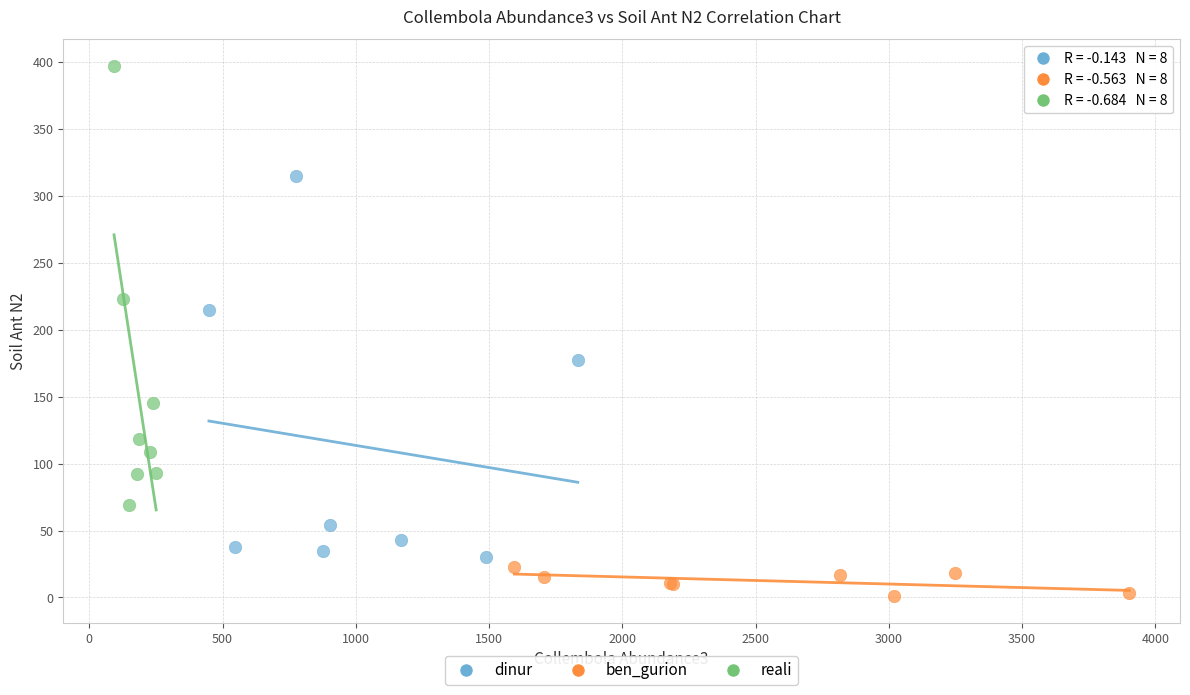

Which series reaches the minimum Y coordinate?

ben_gurion